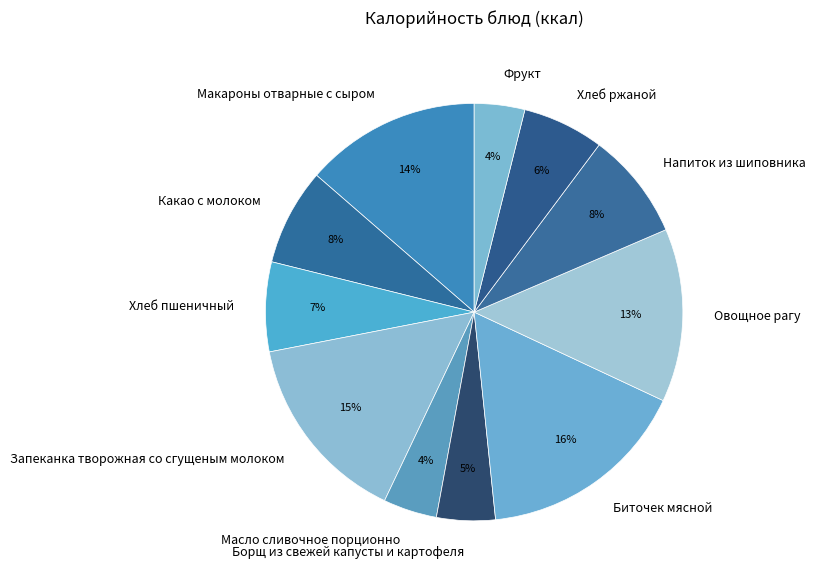

The Овощное рагу slice represents 13% of the pie. True or false?

True